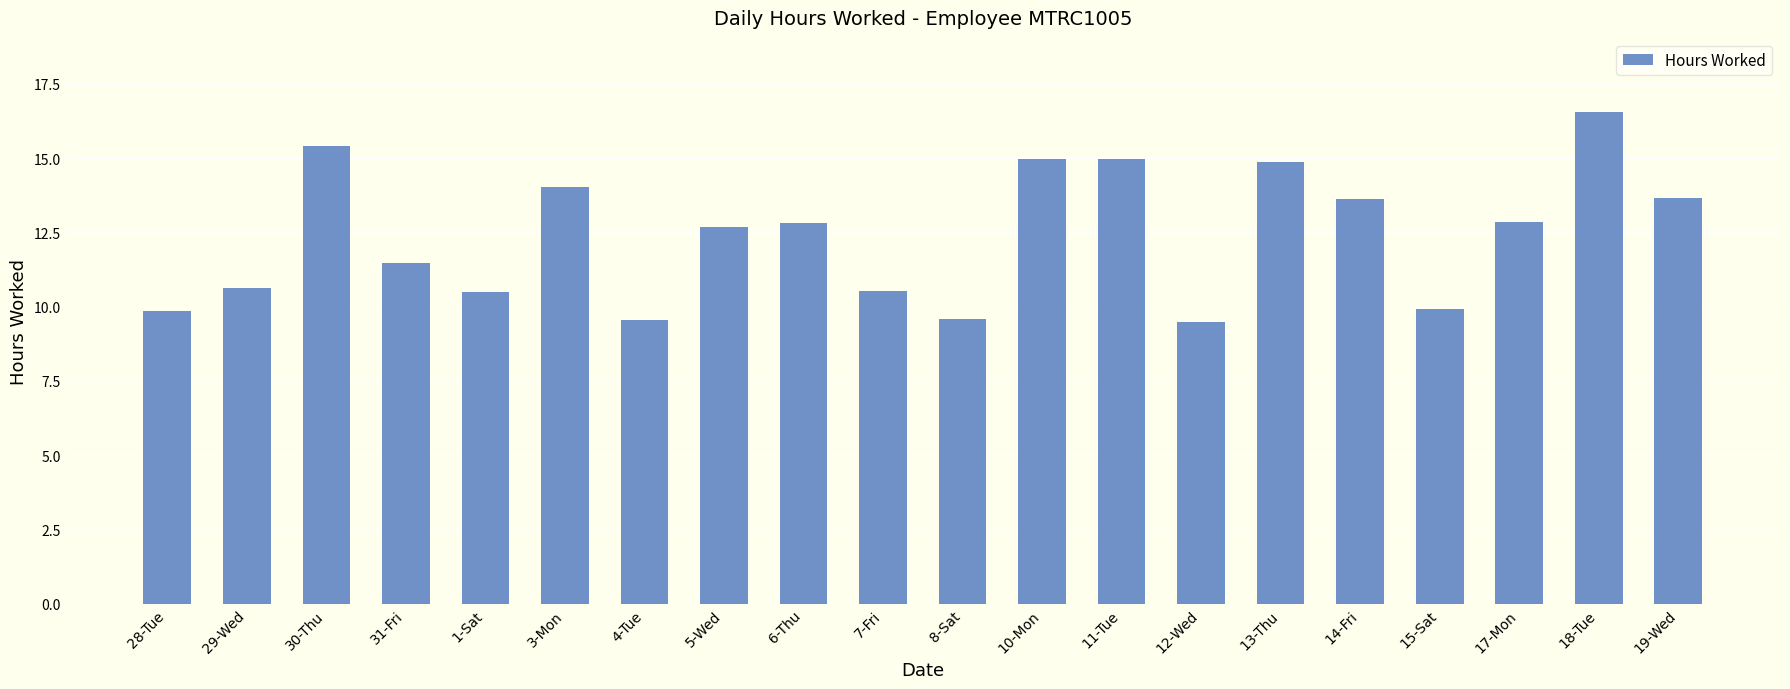

What is the ratio of the value at 13-Thu to the value at 5-Wed?

1.2